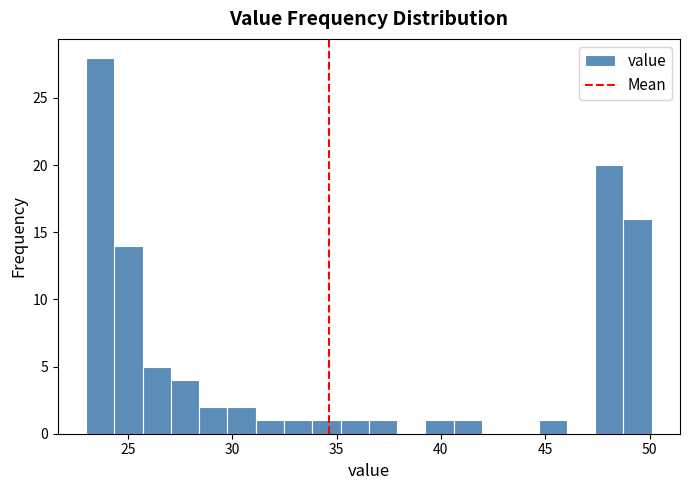

Around what value on the x-axis is the tallest bar? Give the approximate position of its centre, as read against the axis.

23.5